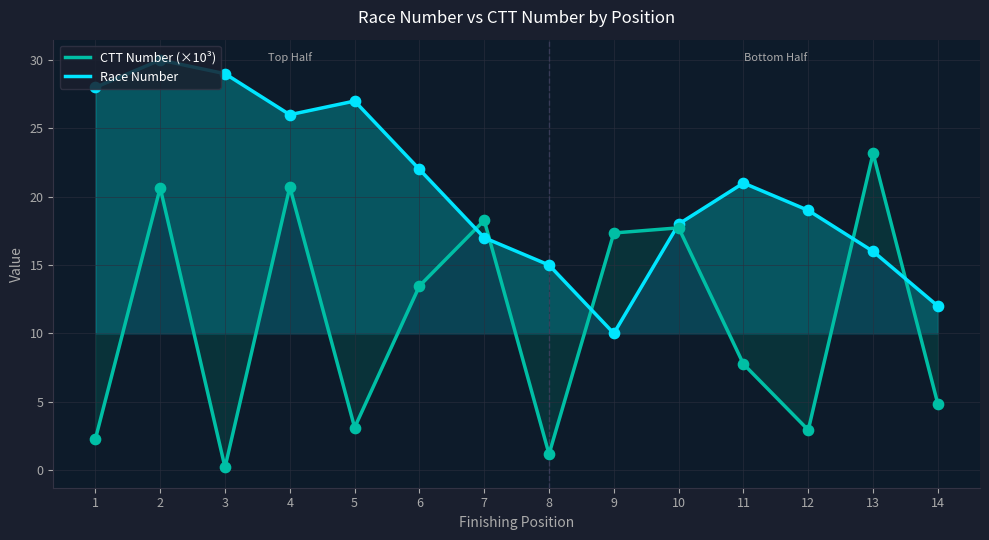

At how many categories does at least one series exceed 7?

14